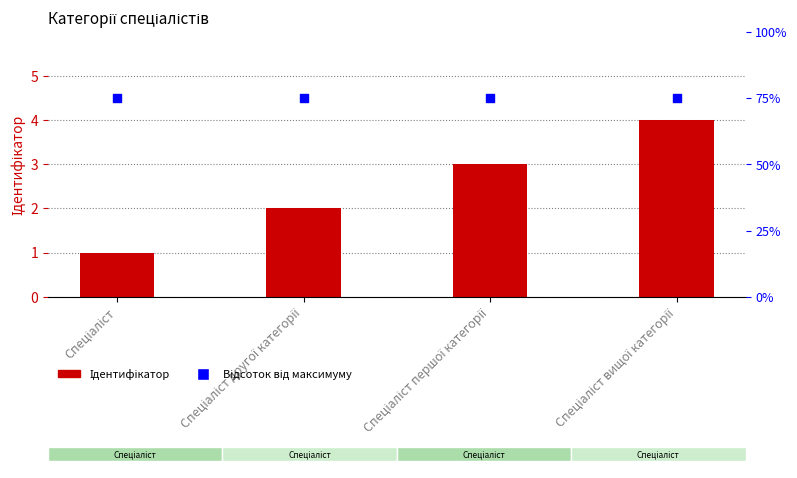

At how many categories does at least one series exceed 7?

4